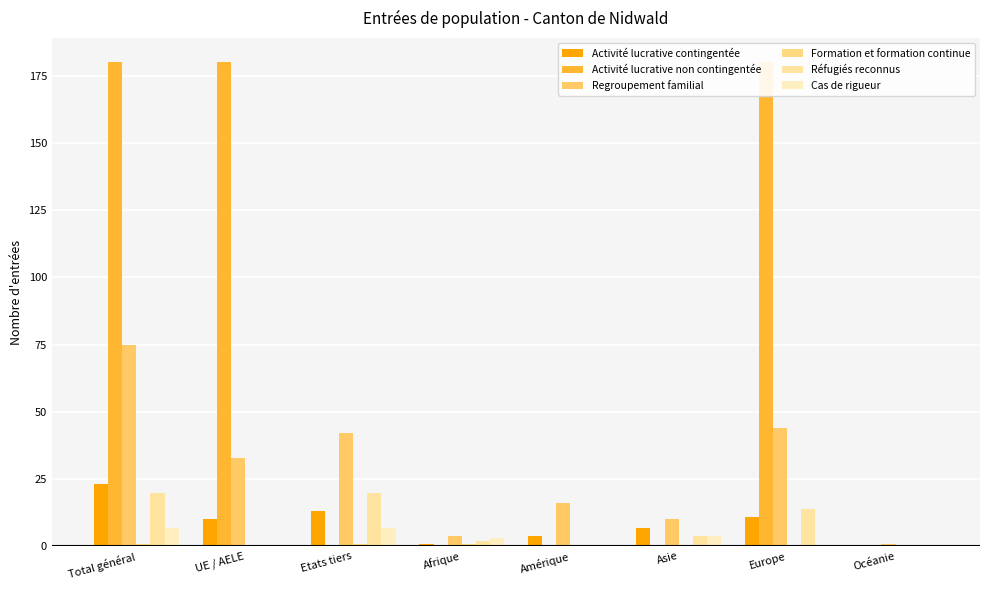

How many bars are there in each group?

6